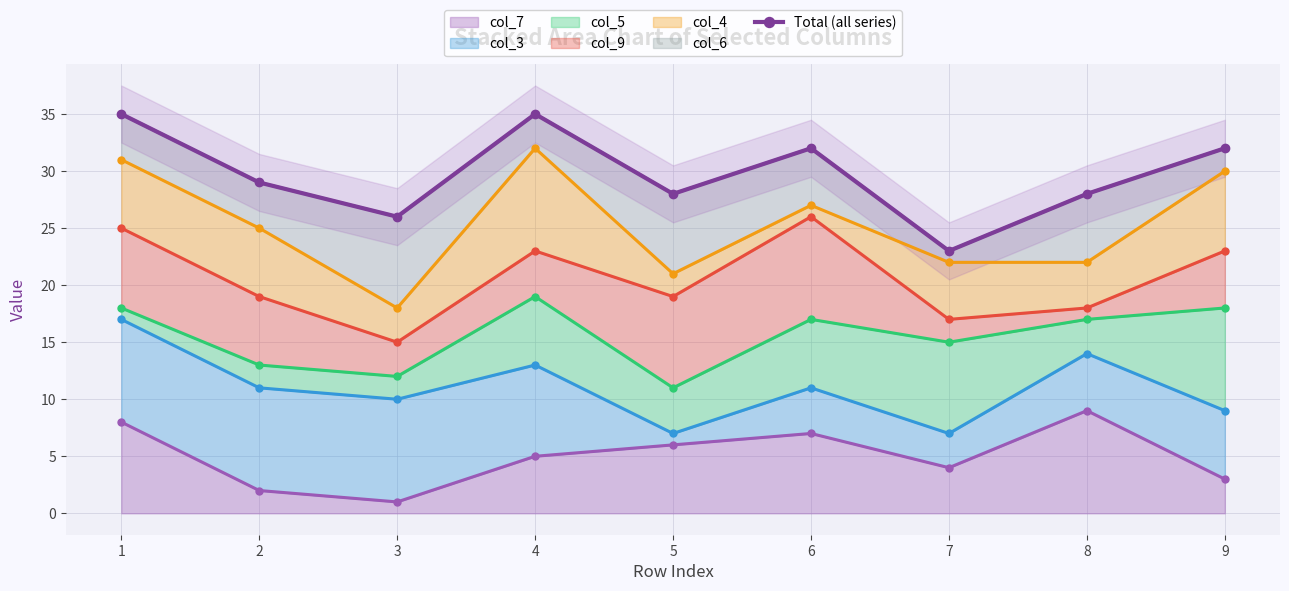

How many series are shown in this chart?

1